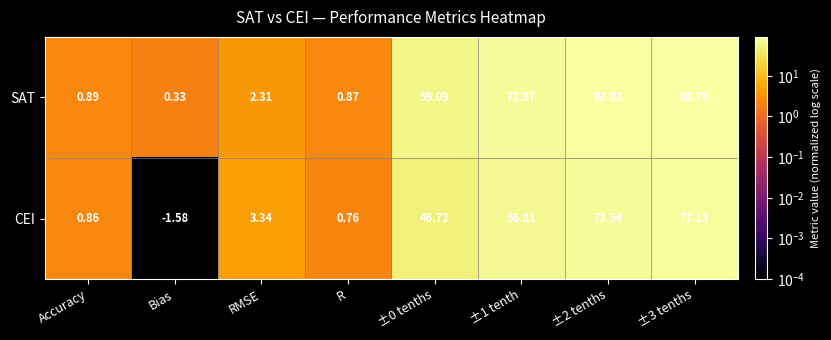

List the series in order of their overall mean, lowest first.

CEI, SAT